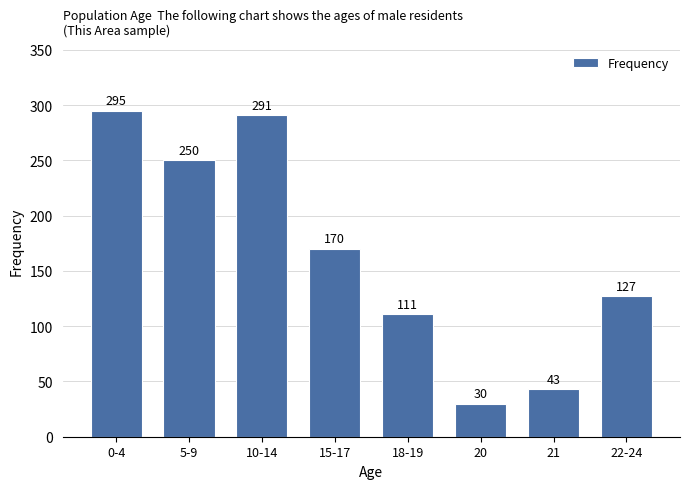

Reading left to right, list all the values displayed in this chart.

0-4=295	5-9=250	10-14=291	15-17=170	18-19=111	20=30	21=43	22-24=127